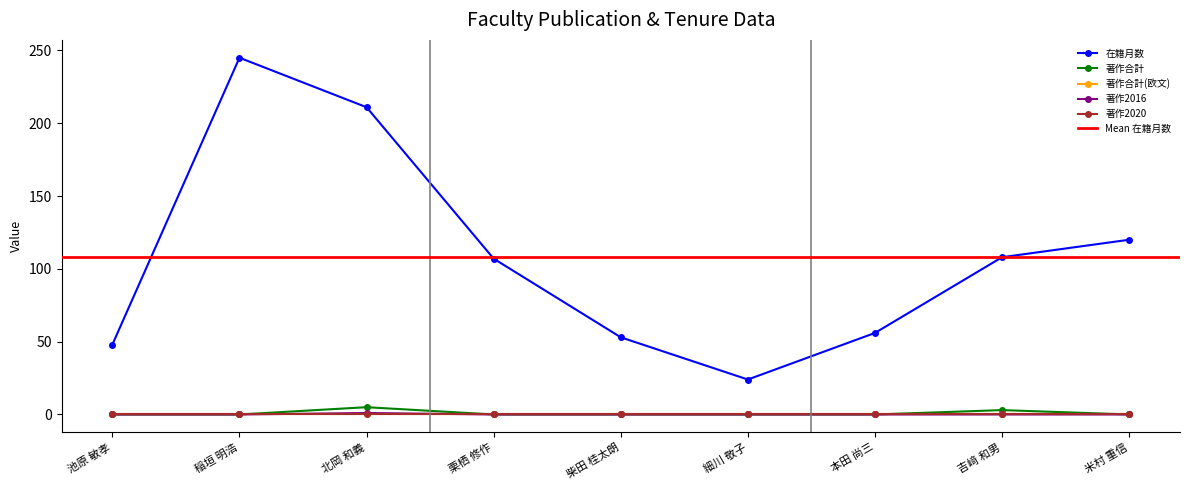

Which series has the largest total across all categories?

在籍月数